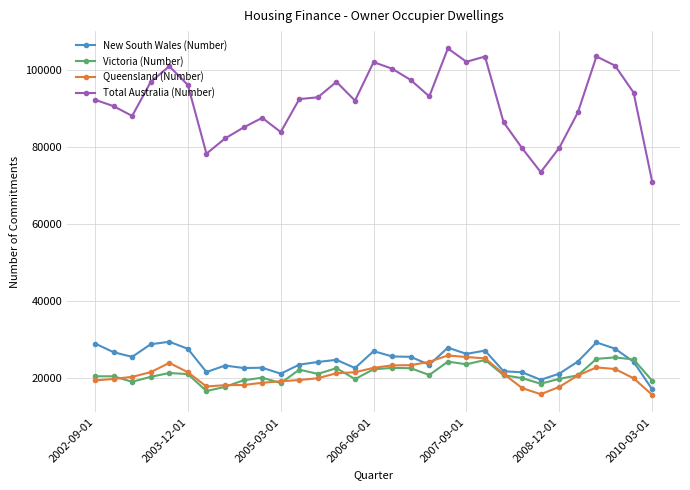

What is the value of the New South Wales (Number) point at the 12th from the left?

23475